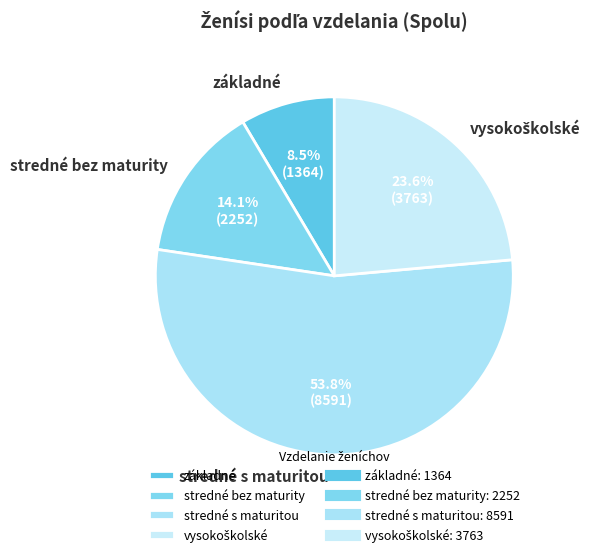

Which has a higher value, stredné s maturitou or stredné bez maturity?

stredné s maturitou